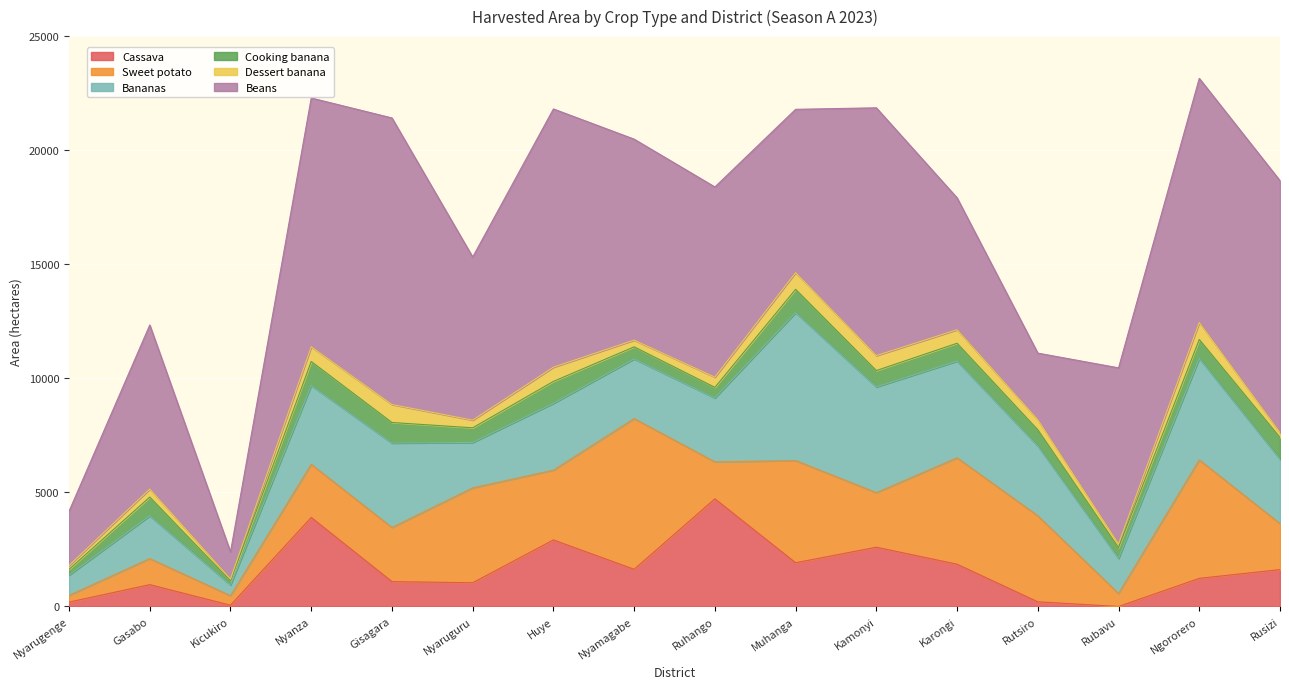

True or false: Beans and Cooking banana cross at least once.

False